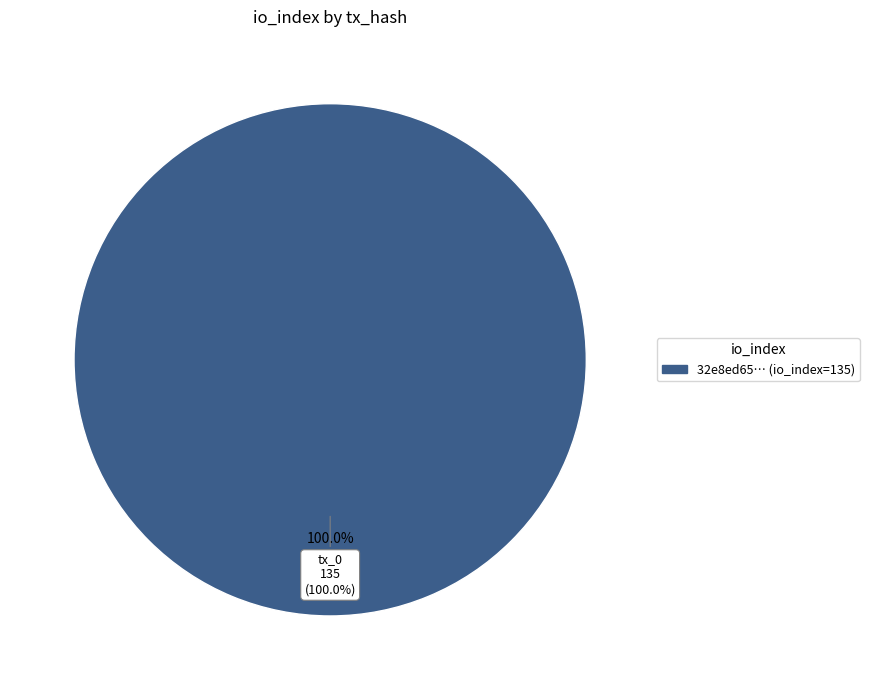

What is the total percentage of tx_1 io_index=0 and tx_0 io_index=135?

100.0%